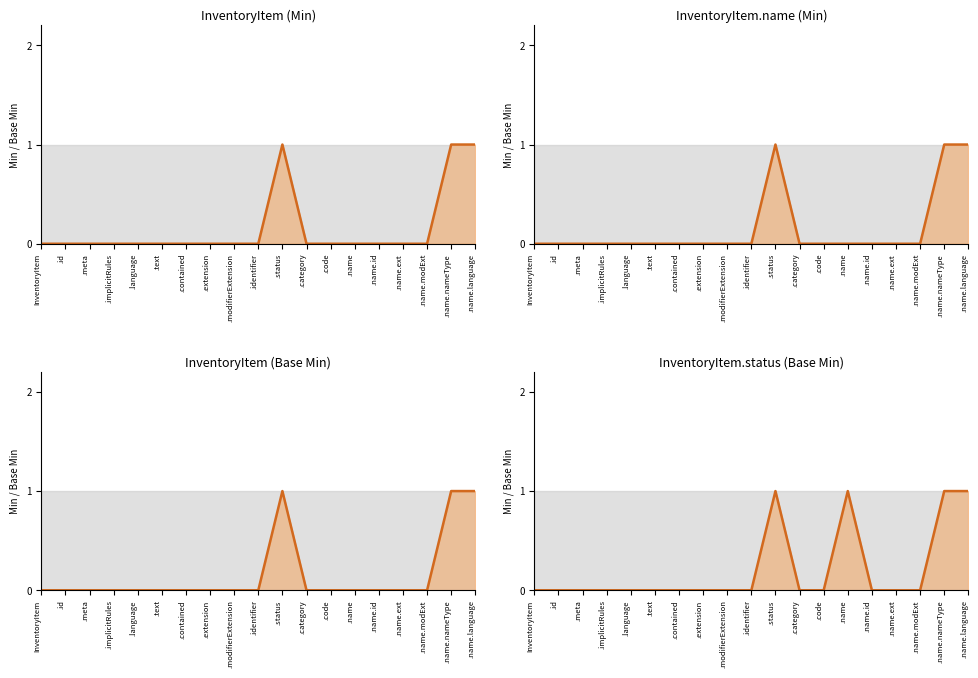

Which has a higher value, .text or .id?

.text